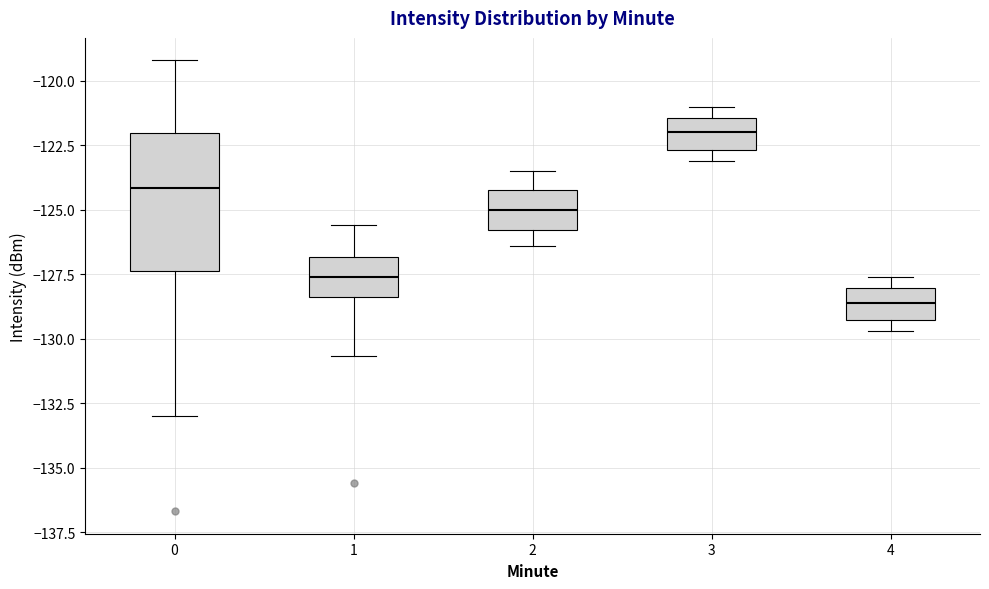

Comparing the boxes themselves (not the whiskers), which one is the tallest?

0